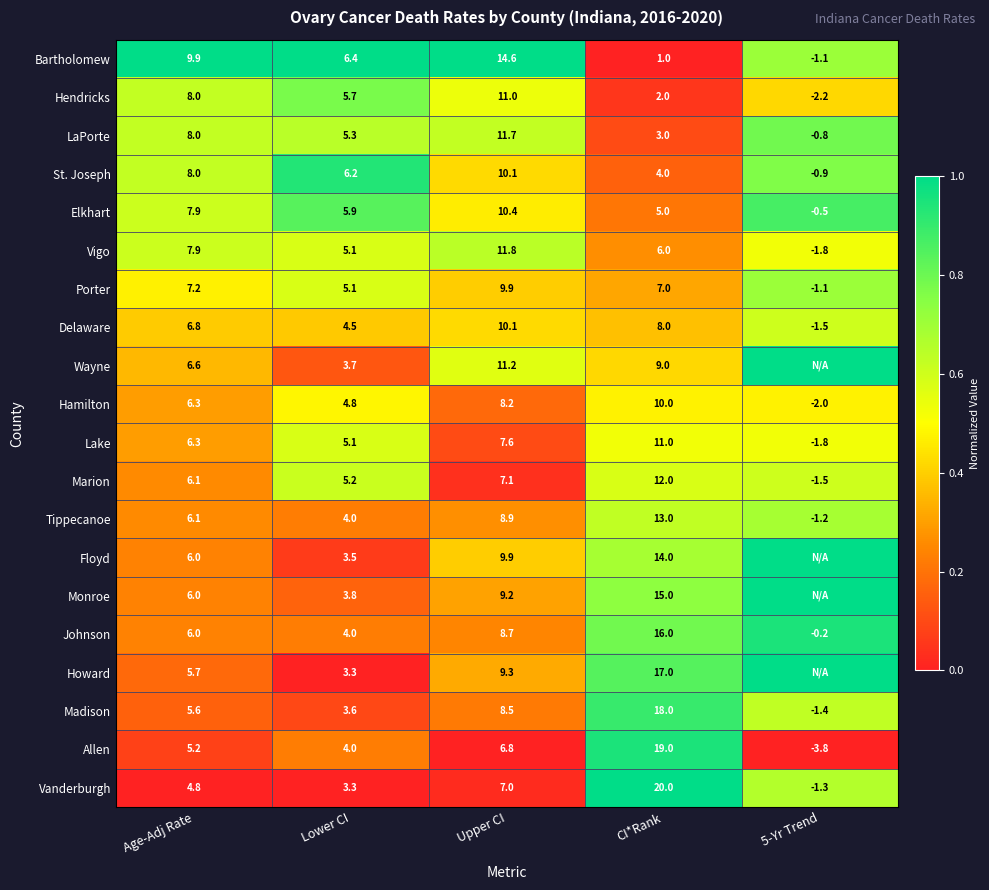

Which category has the highest value in the Johnson series?

CI*Rank